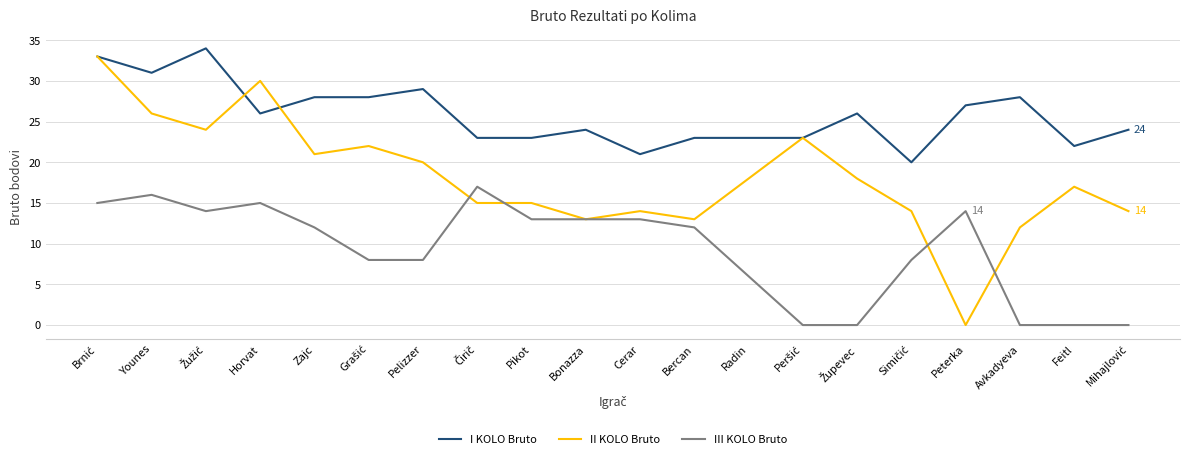

How many lines are shown in the chart?

3